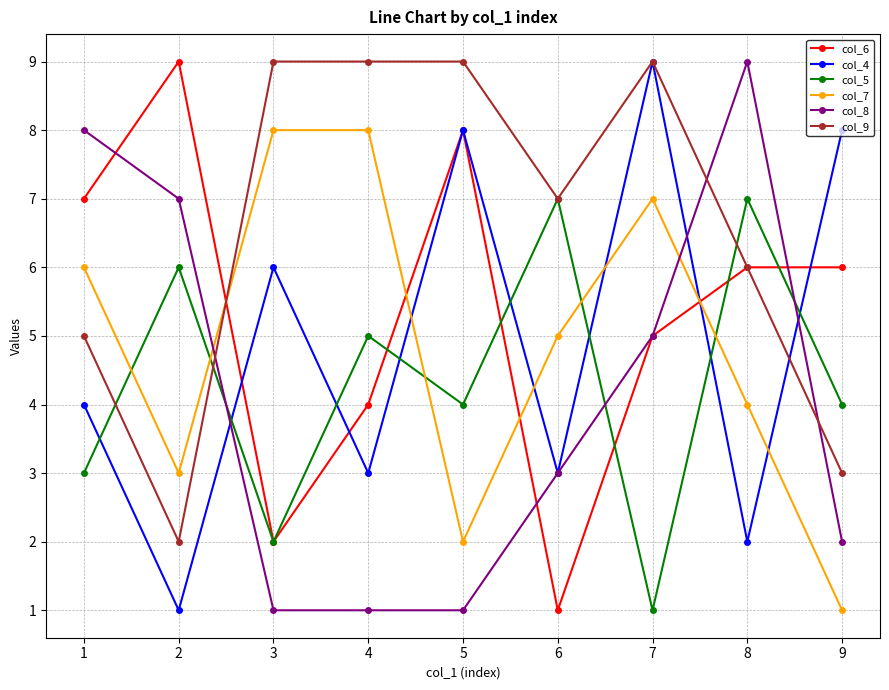

Rank the series at 2 from lowest to highest value.

col_4, col_9, col_7, col_5, col_8, col_6